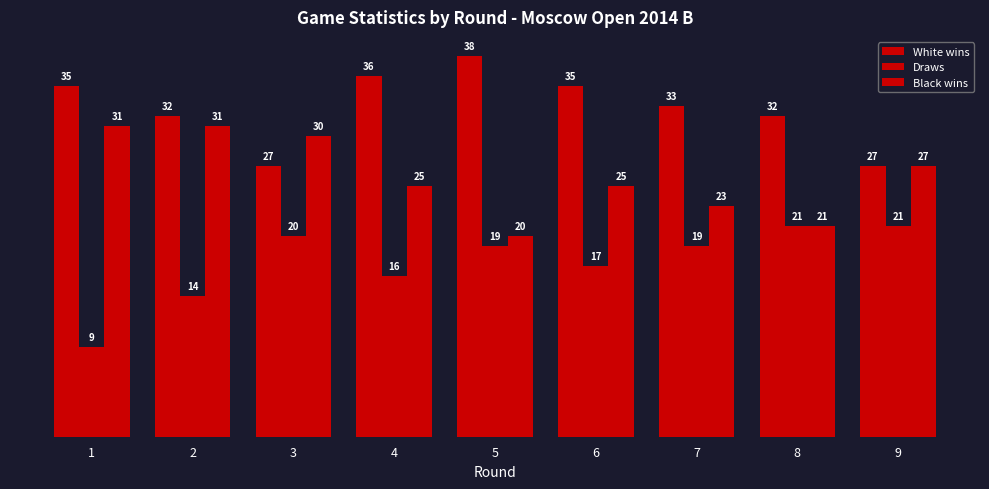

Which category has the highest value in the Draws series?

8